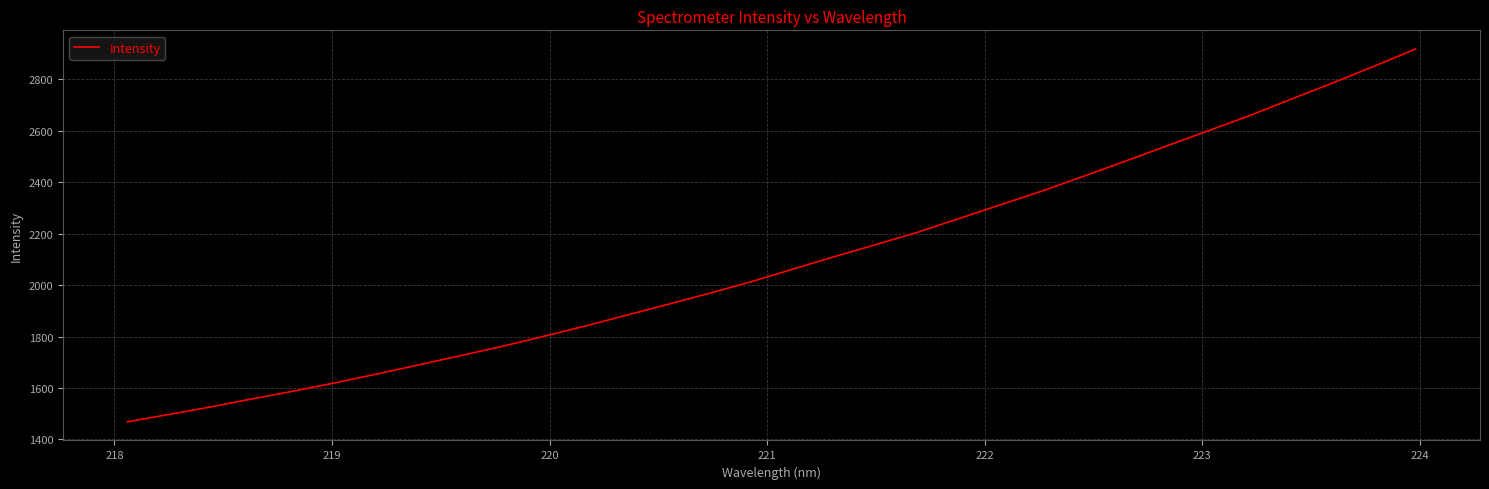

How many distinct data groups are displayed?

1